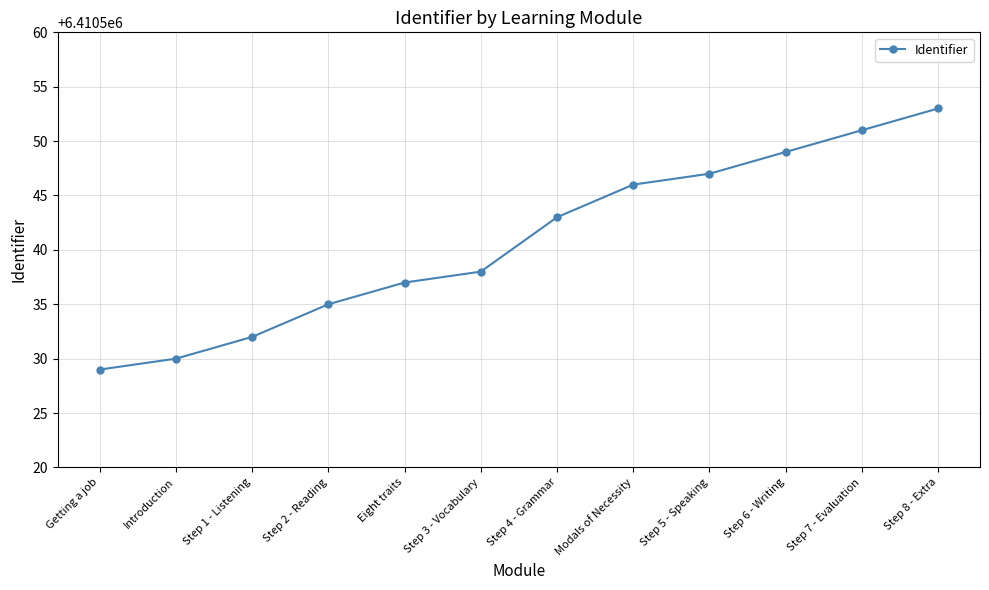

Reading right to left, what are all the values shown in this chart?

6410553	6410551	6410549	6410547	6410546	6410543	6410538	6410537	6410535	6410532	6410530	6410529